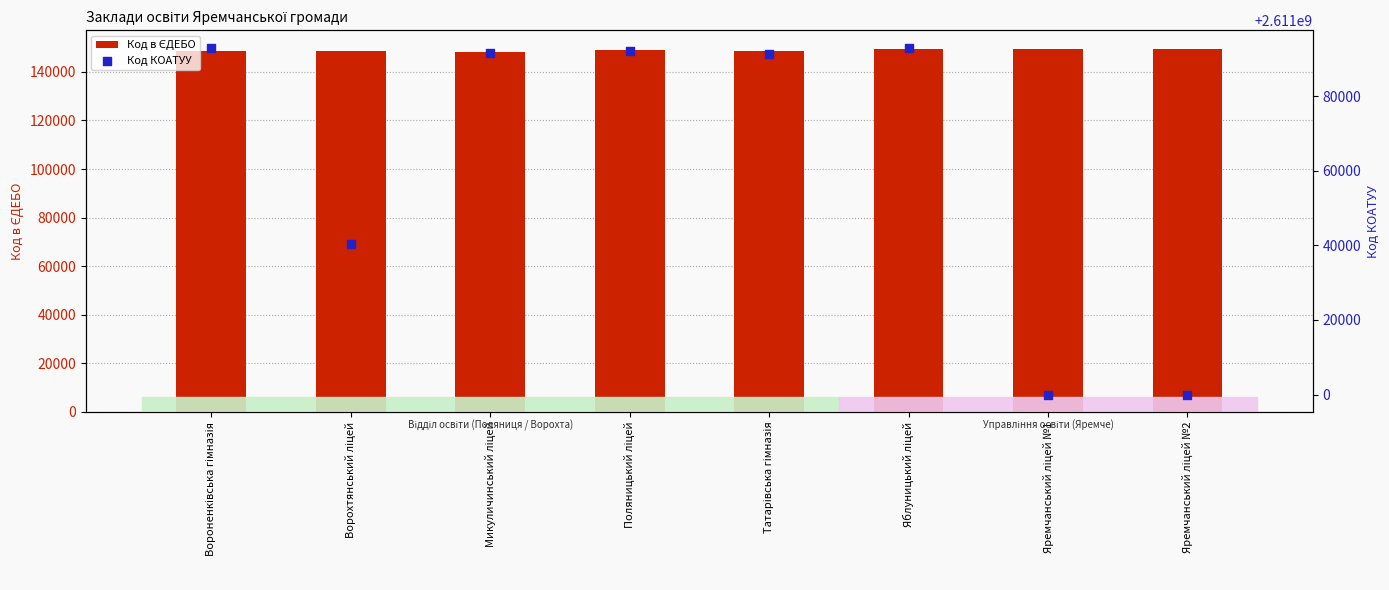

Which series reaches the minimum Y coordinate?

Код в ЄДЕБО